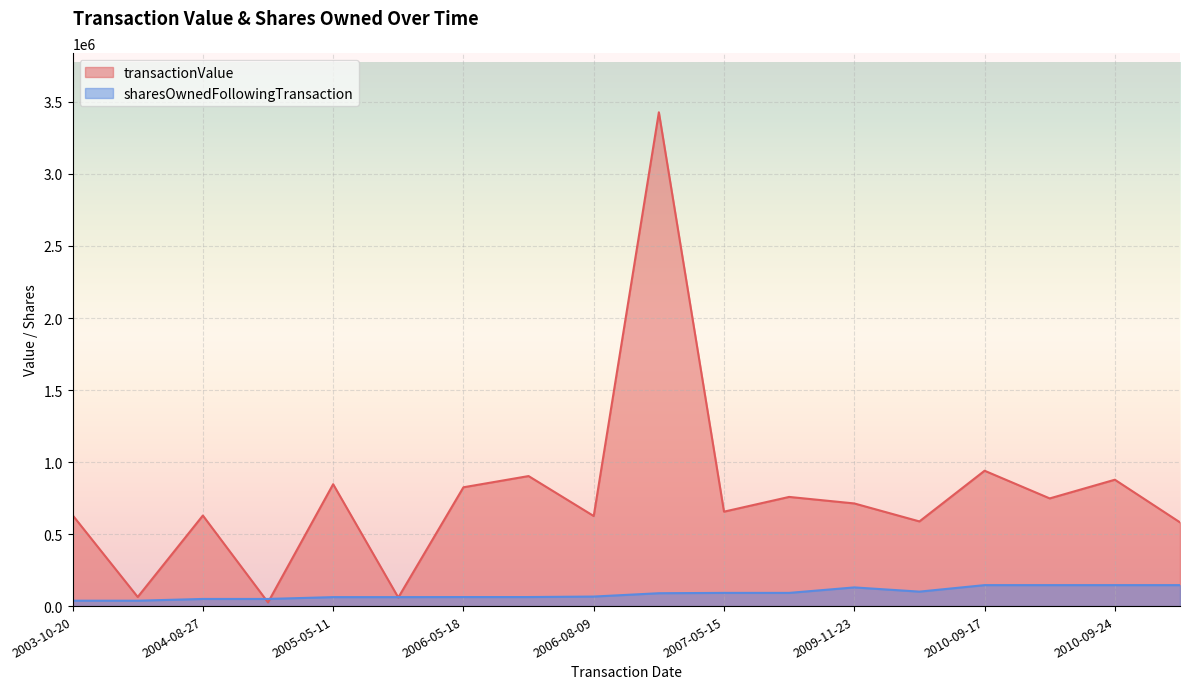

What is the difference between the highest and lowest values at 2010-09-17?

794220